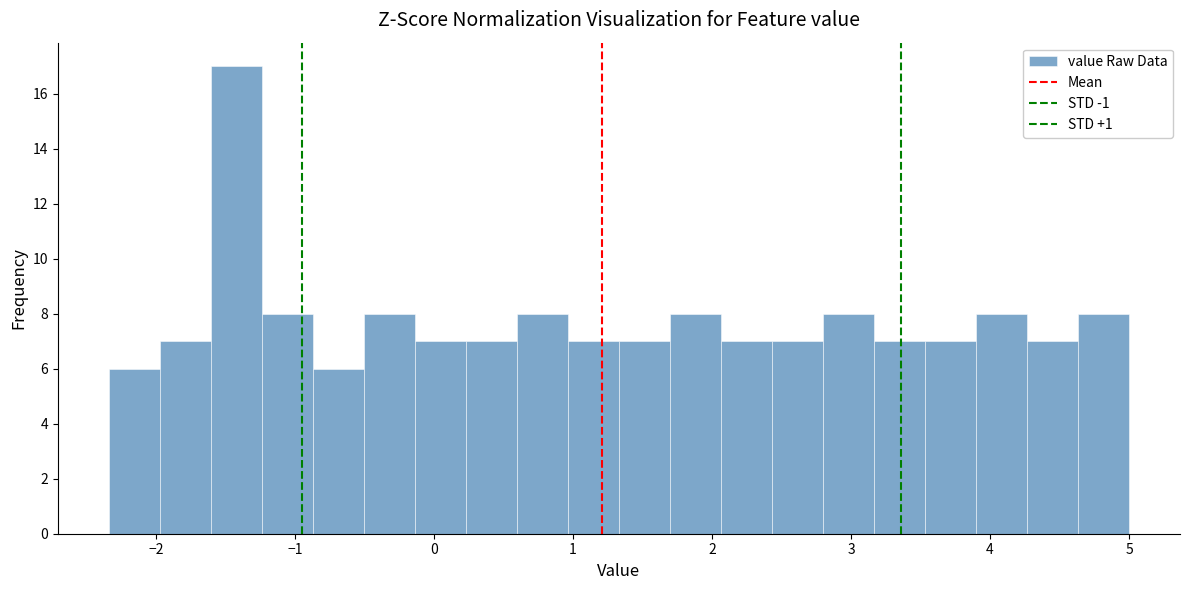

Around what value on the x-axis is the tallest bar? Give the approximate position of its centre, as read against the axis.

-1.4